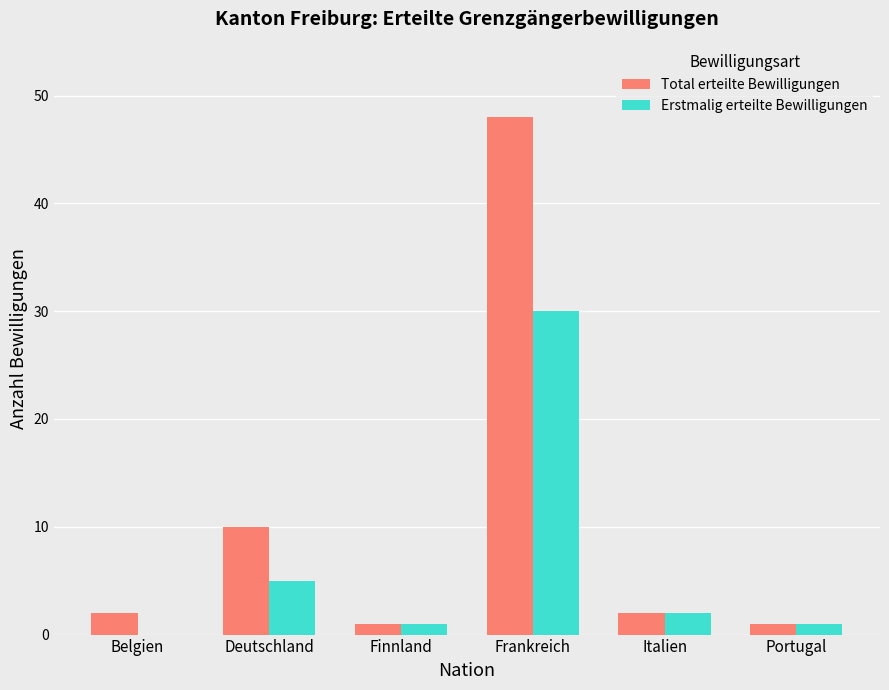

What is the sum of the Total erteilte Bewilligungen values at Frankreich and Belgien?

50